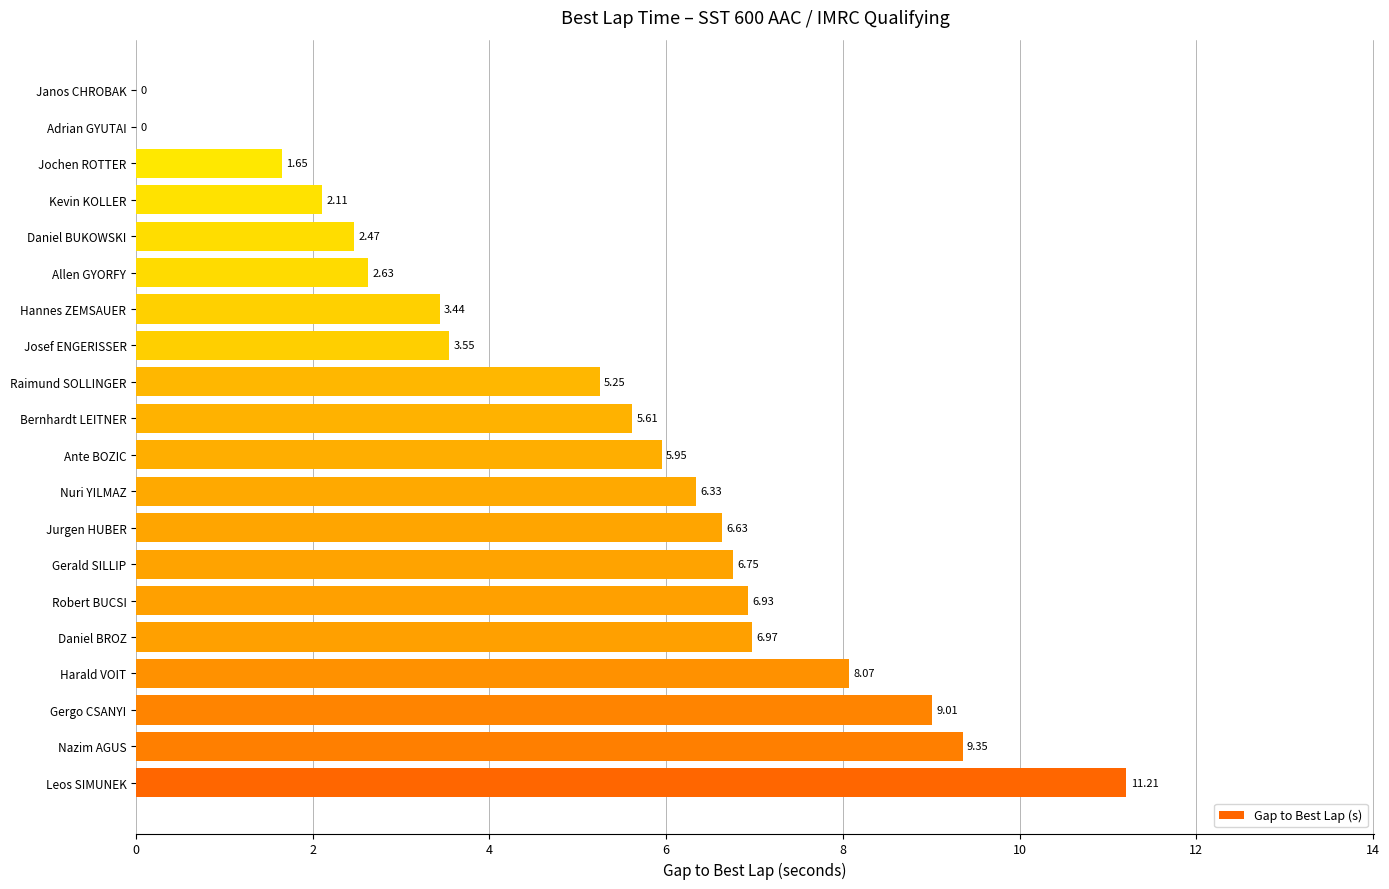

How many values are above zero?

18